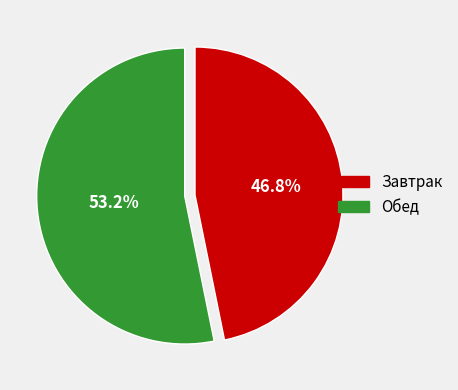

To the nearest percent, what is the difference between the largest and smallest slice percentages?

6%